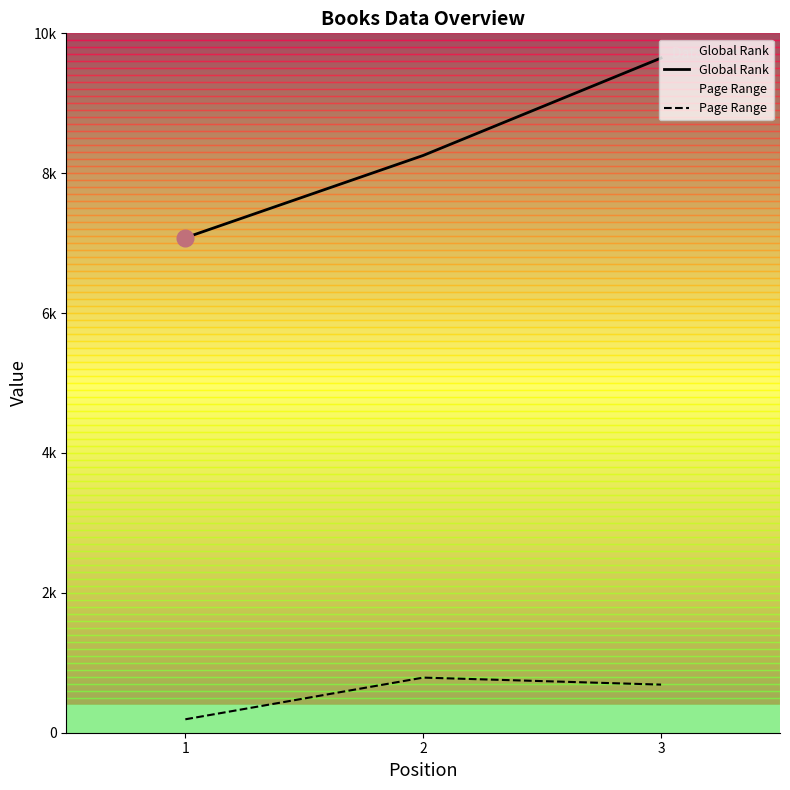

What is the average value of the Global Score series?

8326